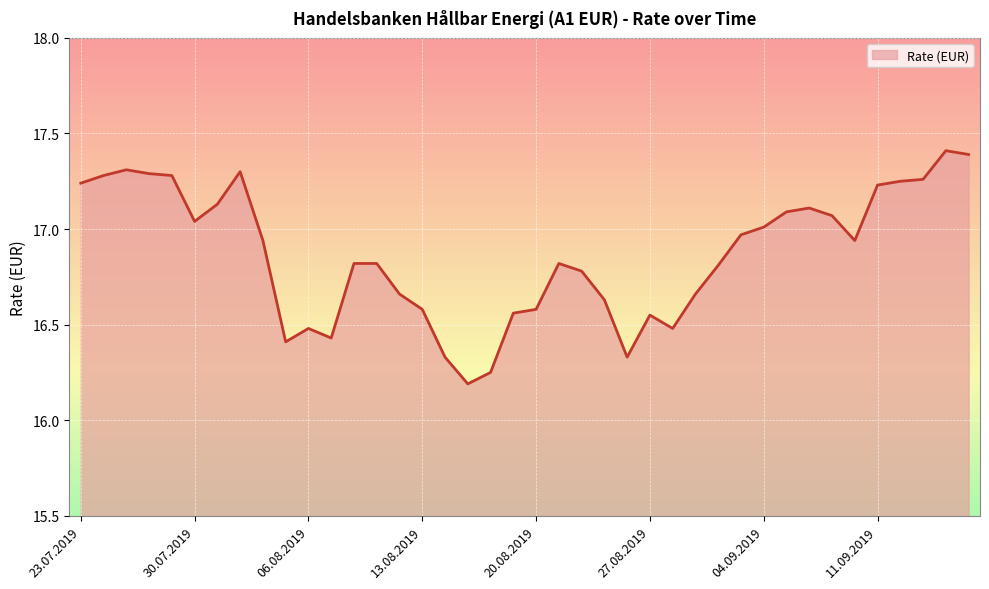

What is the difference between the maximum and minimum values?

1.2